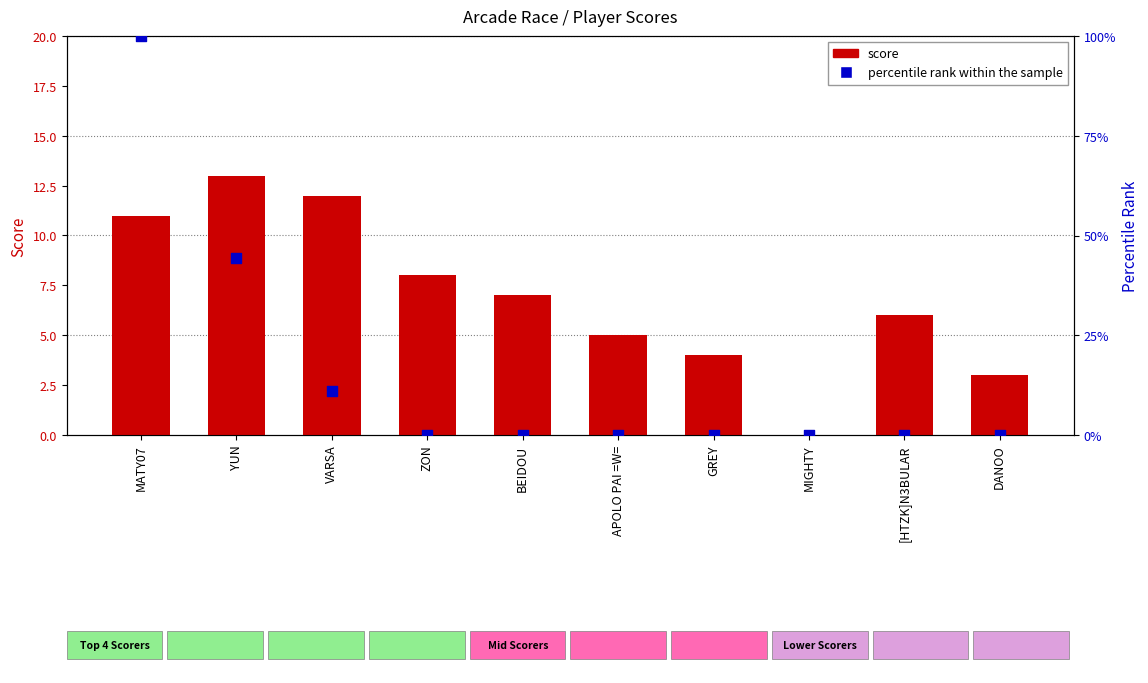

Which series has the widest spread of Y values?

percentile rank within the sample